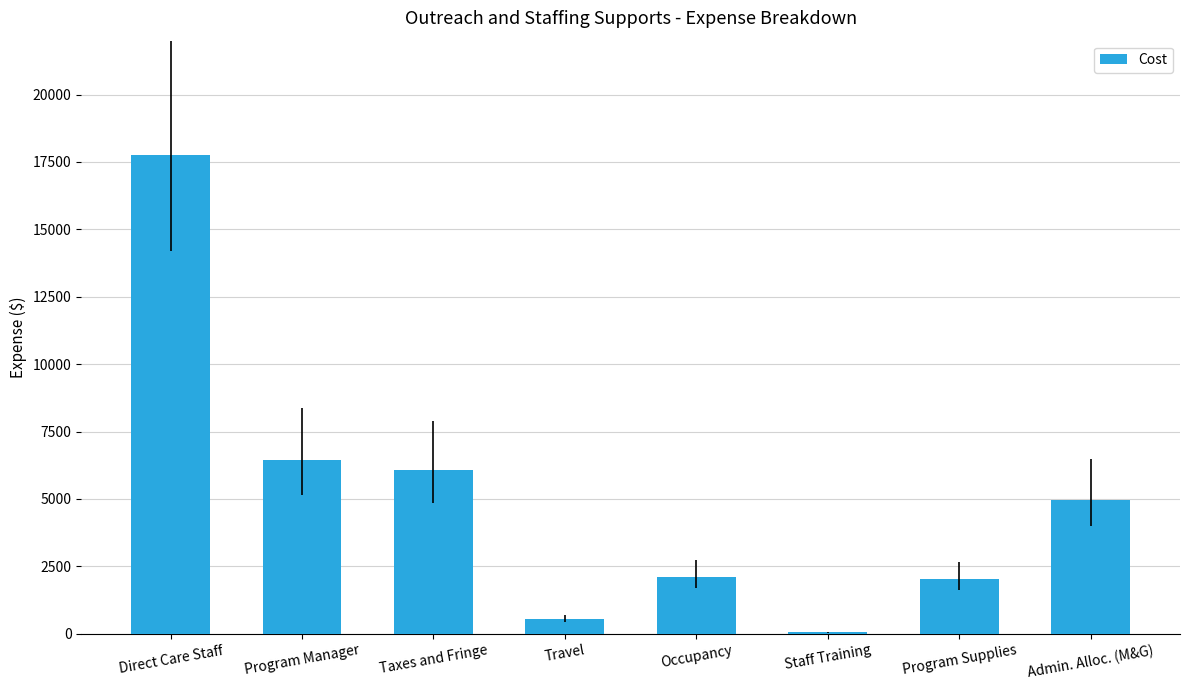

Are the bars horizontal?

No